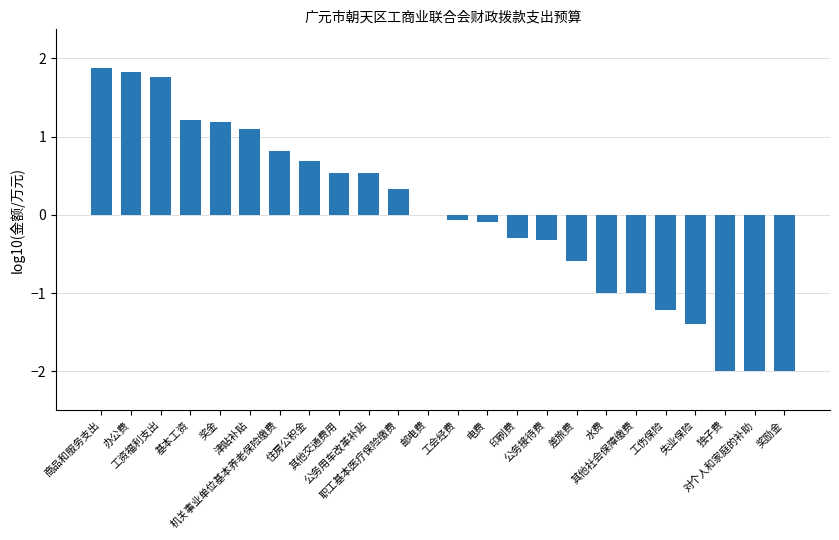

Reading right to left, list all the values displayed in this chart.

奖励金=-2.0	对个人和家庭的补助=-2.0	独子费=-2.0	失业保险=-1.4	工伤保险=-1.2	其他社会保障缴费=-1.0	水费=-1.0	差旅费=-0.6	公务接待费=-0.3	印刷费=-0.3	电费=-0.1	工会经费=-0.1	邮电费=0.0	职工基本医疗保险缴费=0.3	公务用车改革补贴=0.5	其他交通费用=0.5	住房公积金=0.7	机关事业单位基本养老保险缴费=0.8	津贴补贴=1.1	奖金=1.2	基本工资=1.2	工资福利支出=1.8	办公费=1.8	商品和服务支出=1.9